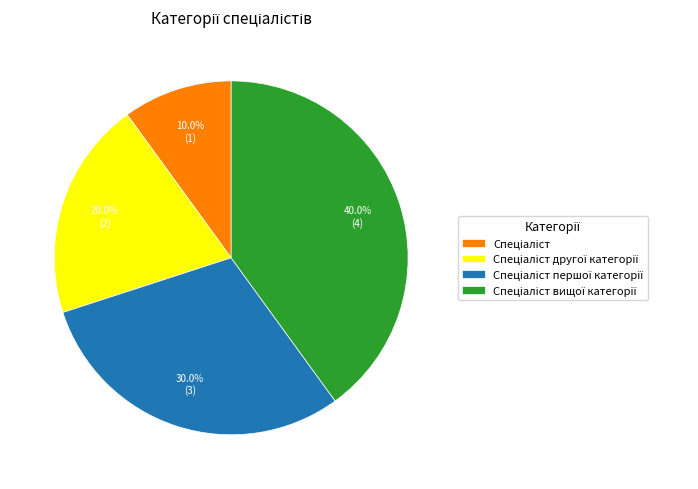

How many segments does this pie chart have?

4